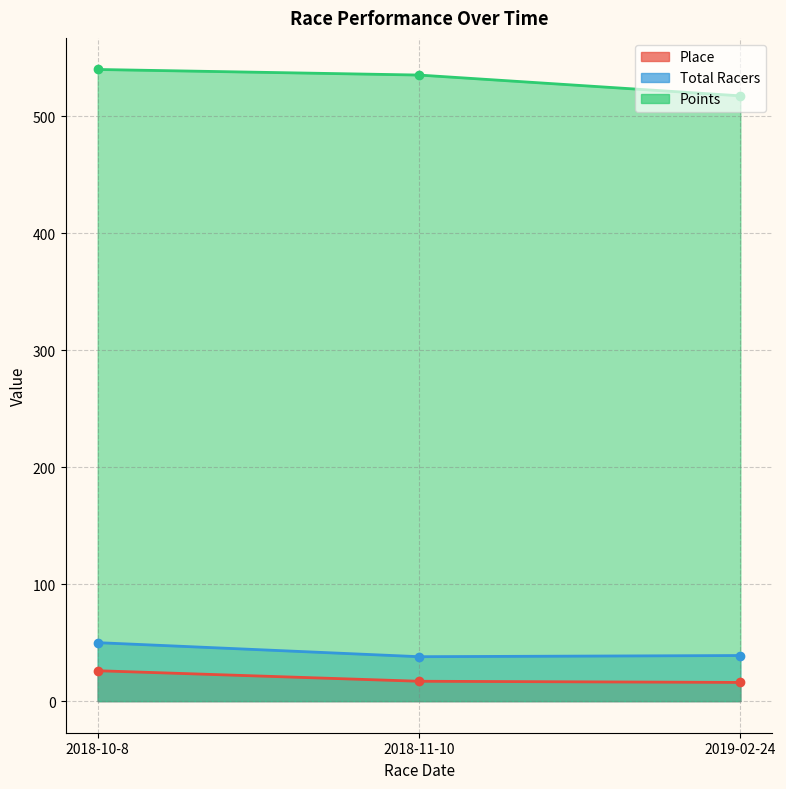

At how many categories does at least one series exceed 62?

3